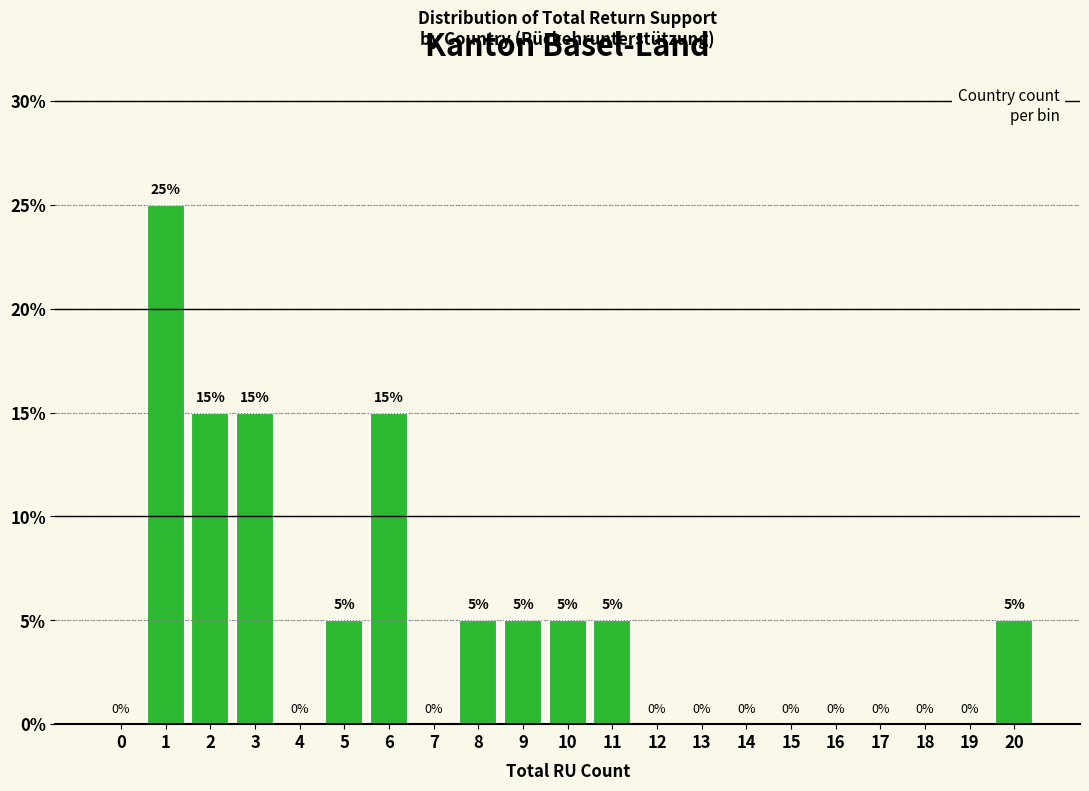

Reading left to right, list all the values displayed in this chart.

0=0	1=25	2=15	3=15	4=0	5=5	6=15	7=0	8=5	9=5	10=5	11=5	12=0	13=0	14=0	15=0	16=0	17=0	18=0	19=0	20=5